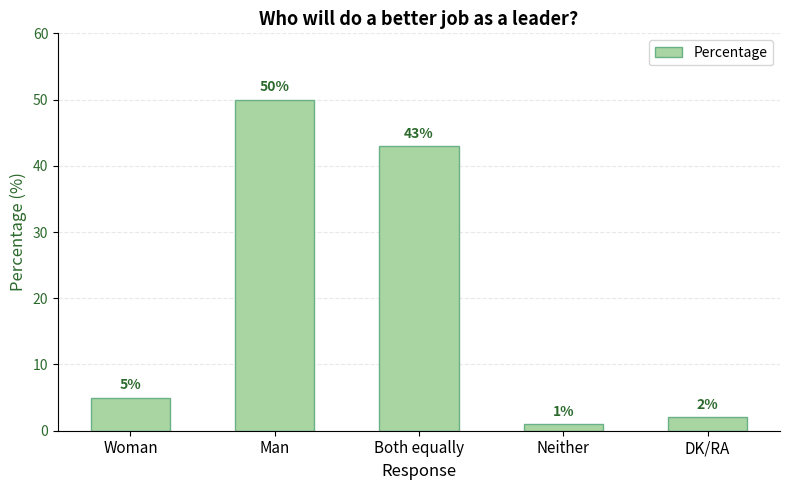

Reading right to left, list all the values displayed in this chart.

DK/RA=2	Neither=1	Both equally=43	Man=50	Woman=5